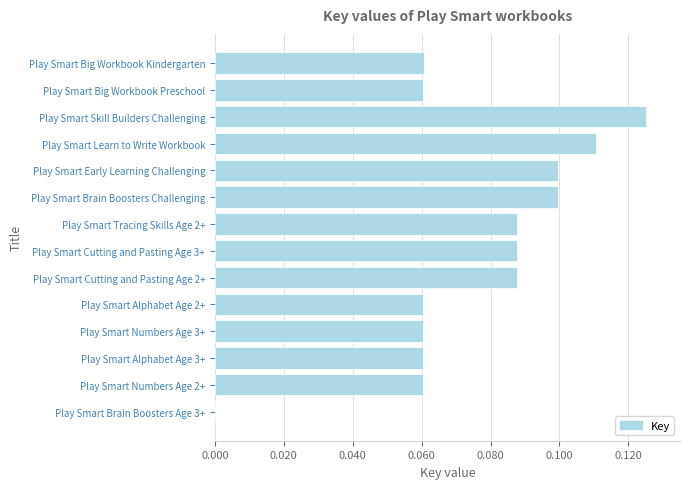

At which category does the chart reach its peak across all series?

Play Smart Skill Builders Challenging